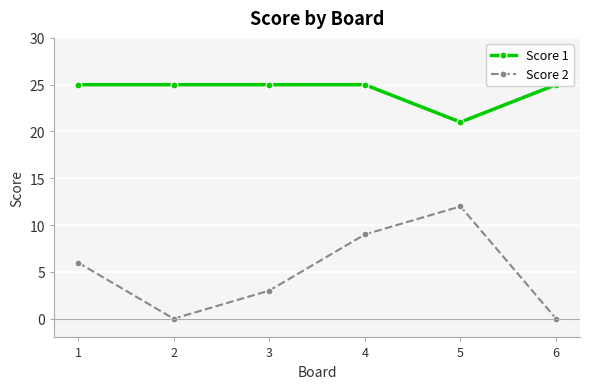

In Score 2, how many points are higher than both neighbors (excluding endpoints)?

1